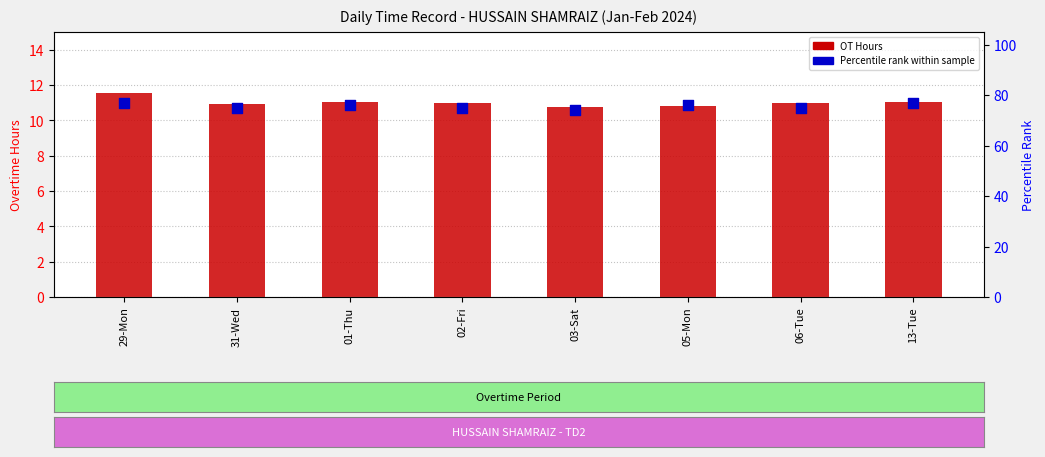

Which series reaches the maximum Y coordinate?

Percentile rank